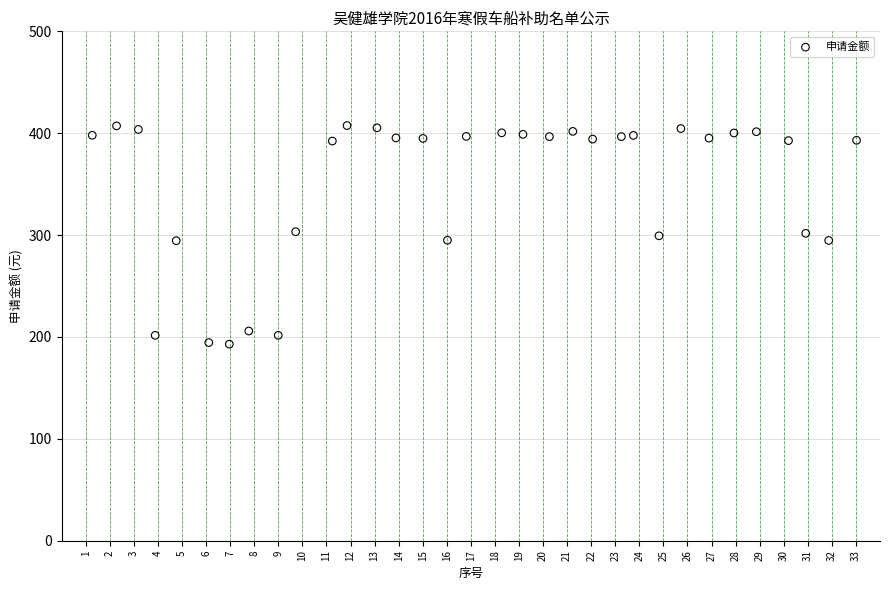

What is the range of Y values (max minus min)?

214.6